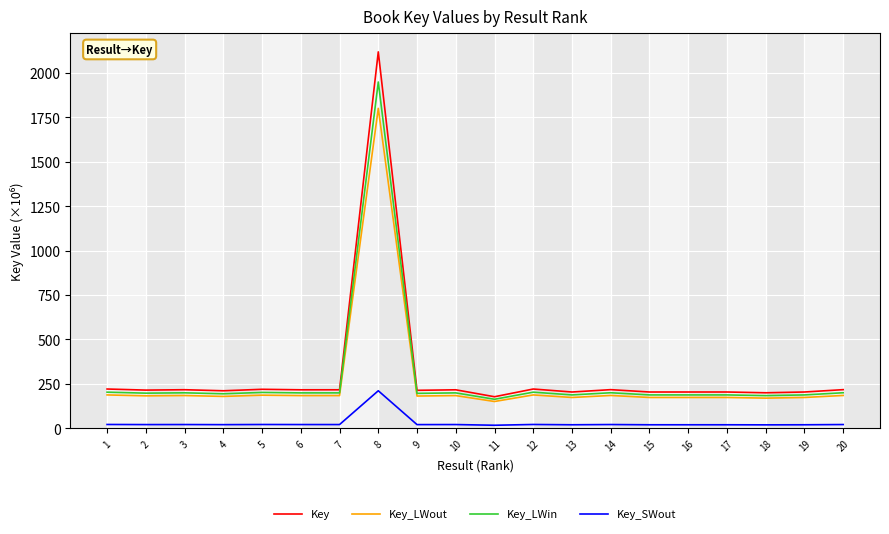

What is the lowest value of the Key_LWin series?

163.8